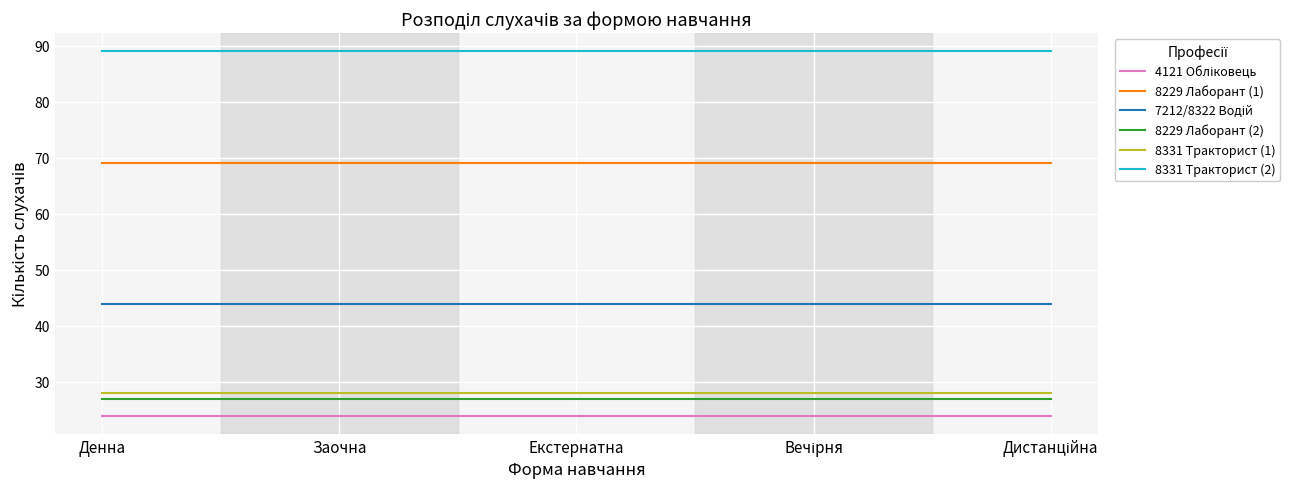

The 8331 Тракторист (1) series shows 28 at Екстернатна. True or false?

True